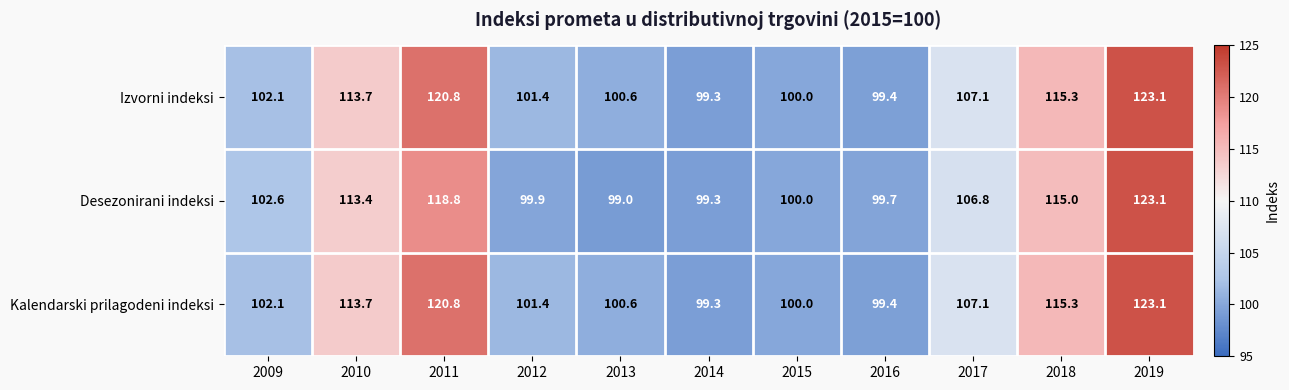

At which category is the sum across all series the highest?

2019